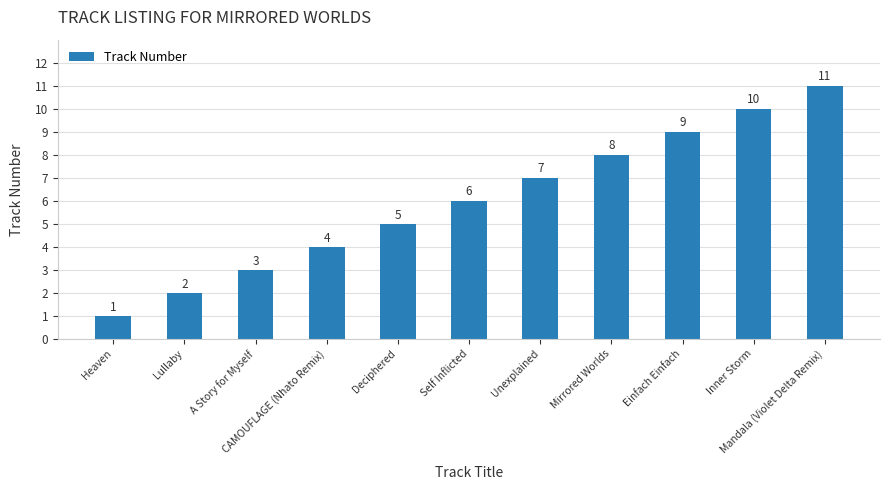

How many values are between 3 and 9?

7